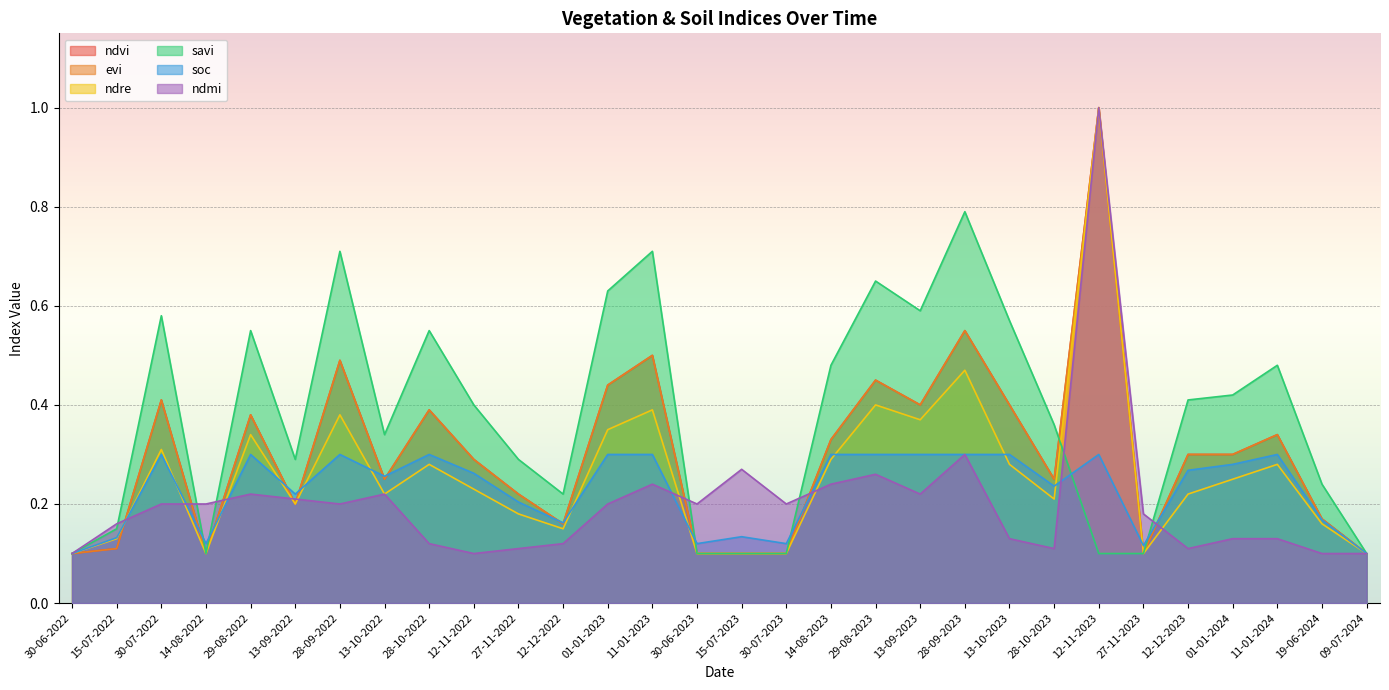

Reading left to right, extract all data points from this chart.

ndvi: 30-06-2022=0.1	15-07-2022=0.1	30-07-2022=0.4	14-08-2022=0.1	29-08-2022=0.4	13-09-2022=0.2	28-09-2022=0.5	13-10-2022=0.2	28-10-2022=0.4	12-11-2022=0.3	27-11-2022=0.2	12-12-2022=0.2	01-01-2023=0.4	11-01-2023=0.5	30-06-2023=0.1	15-07-2023=0.1	30-07-2023=0.1	14-08-2023=0.3	29-08-2023=0.5	13-09-2023=0.4	28-09-2023=0.6	13-10-2023=0.4	28-10-2023=0.2	12-11-2023=1.0	27-11-2023=0.1	12-12-2023=0.3	01-01-2024=0.3	11-01-2024=0.3	19-06-2024=0.2	09-07-2024=0.1
evi: 30-06-2022=0.1	15-07-2022=0.1	30-07-2022=0.4	14-08-2022=0.1	29-08-2022=0.4	13-09-2022=0.2	28-09-2022=0.5	13-10-2022=0.2	28-10-2022=0.4	12-11-2022=0.3	27-11-2022=0.2	12-12-2022=0.2	01-01-2023=0.4	11-01-2023=0.5	30-06-2023=0.1	15-07-2023=0.1	30-07-2023=0.1	14-08-2023=0.3	29-08-2023=0.5	13-09-2023=0.4	28-09-2023=0.6	13-10-2023=0.4	28-10-2023=0.2	12-11-2023=1.0	27-11-2023=0.1	12-12-2023=0.3	01-01-2024=0.3	11-01-2024=0.3	19-06-2024=0.2	09-07-2024=0.1
ndre: 30-06-2022=0.1	15-07-2022=0.1	30-07-2022=0.3	14-08-2022=0.1	29-08-2022=0.3	13-09-2022=0.2	28-09-2022=0.4	13-10-2022=0.2	28-10-2022=0.3	12-11-2022=0.2	27-11-2022=0.2	12-12-2022=0.1	01-01-2023=0.3	11-01-2023=0.4	30-06-2023=0.1	15-07-2023=0.1	30-07-2023=0.1	14-08-2023=0.3	29-08-2023=0.4	13-09-2023=0.4	28-09-2023=0.5	13-10-2023=0.3	28-10-2023=0.2	12-11-2023=1.0	27-11-2023=0.1	12-12-2023=0.2	01-01-2024=0.2	11-01-2024=0.3	19-06-2024=0.2	09-07-2024=0.1
savi: 30-06-2022=0.1	15-07-2022=0.1	30-07-2022=0.6	14-08-2022=0.1	29-08-2022=0.6	13-09-2022=0.3	28-09-2022=0.7	13-10-2022=0.3	28-10-2022=0.6	12-11-2022=0.4	27-11-2022=0.3	12-12-2022=0.2	01-01-2023=0.6	11-01-2023=0.7	30-06-2023=0.1	15-07-2023=0.1	30-07-2023=0.1	14-08-2023=0.5	29-08-2023=0.7	13-09-2023=0.6	28-09-2023=0.8	13-10-2023=0.6	28-10-2023=0.4	12-11-2023=0.1	27-11-2023=0.1	12-12-2023=0.4	01-01-2024=0.4	11-01-2024=0.5	19-06-2024=0.2	09-07-2024=0.1
soc: 30-06-2022=0.1	15-07-2022=0.1	30-07-2022=0.3	14-08-2022=0.1	29-08-2022=0.3	13-09-2022=0.2	28-09-2022=0.3	13-10-2022=0.3	28-10-2022=0.3	12-11-2022=0.3	27-11-2022=0.2	12-12-2022=0.2	01-01-2023=0.3	11-01-2023=0.3	30-06-2023=0.1	15-07-2023=0.1	30-07-2023=0.1	14-08-2023=0.3	29-08-2023=0.3	13-09-2023=0.3	28-09-2023=0.3	13-10-2023=0.3	28-10-2023=0.2	12-11-2023=0.3	27-11-2023=0.1	12-12-2023=0.3	01-01-2024=0.3	11-01-2024=0.3	19-06-2024=0.2	09-07-2024=0.1
ndmi: 30-06-2022=0.1	15-07-2022=0.2	30-07-2022=0.2	14-08-2022=0.2	29-08-2022=0.2	13-09-2022=0.2	28-09-2022=0.2	13-10-2022=0.2	28-10-2022=0.1	12-11-2022=0.1	27-11-2022=0.1	12-12-2022=0.1	01-01-2023=0.2	11-01-2023=0.2	30-06-2023=0.2	15-07-2023=0.3	30-07-2023=0.2	14-08-2023=0.2	29-08-2023=0.3	13-09-2023=0.2	28-09-2023=0.3	13-10-2023=0.1	28-10-2023=0.1	12-11-2023=1.0	27-11-2023=0.2	12-12-2023=0.1	01-01-2024=0.1	11-01-2024=0.1	19-06-2024=0.1	09-07-2024=0.1